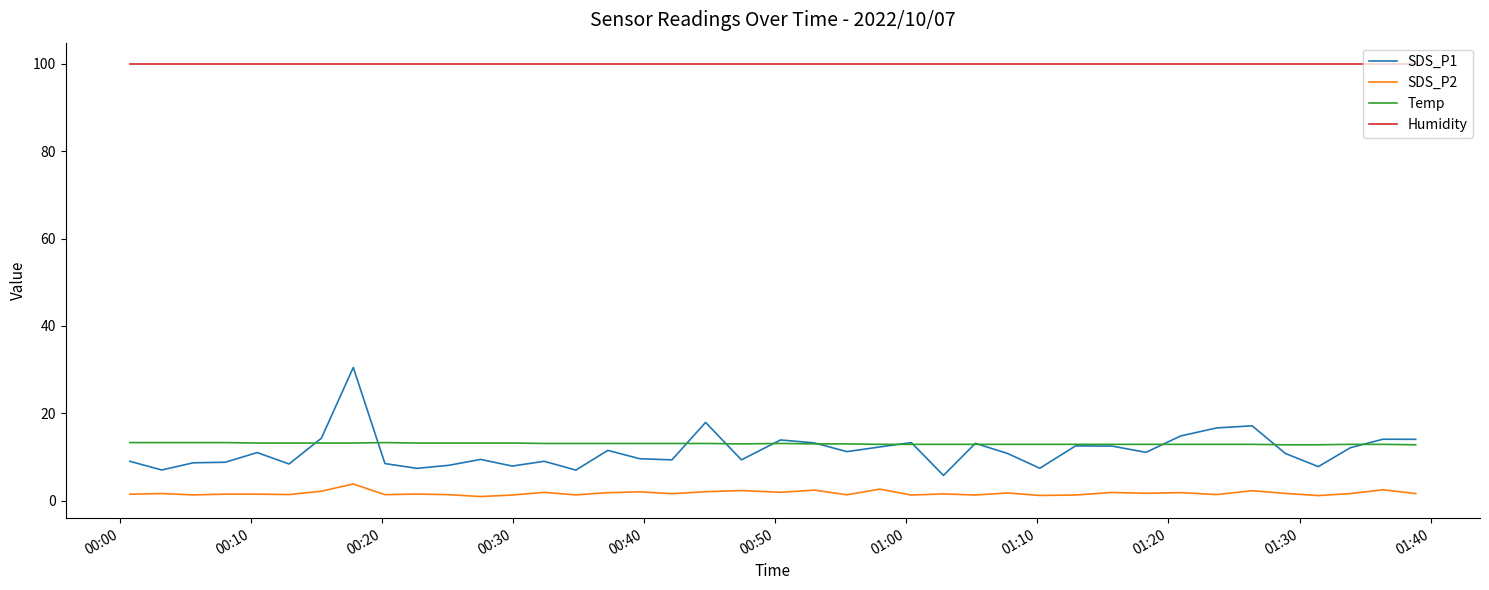

Does the chart have visible grid lines?

No